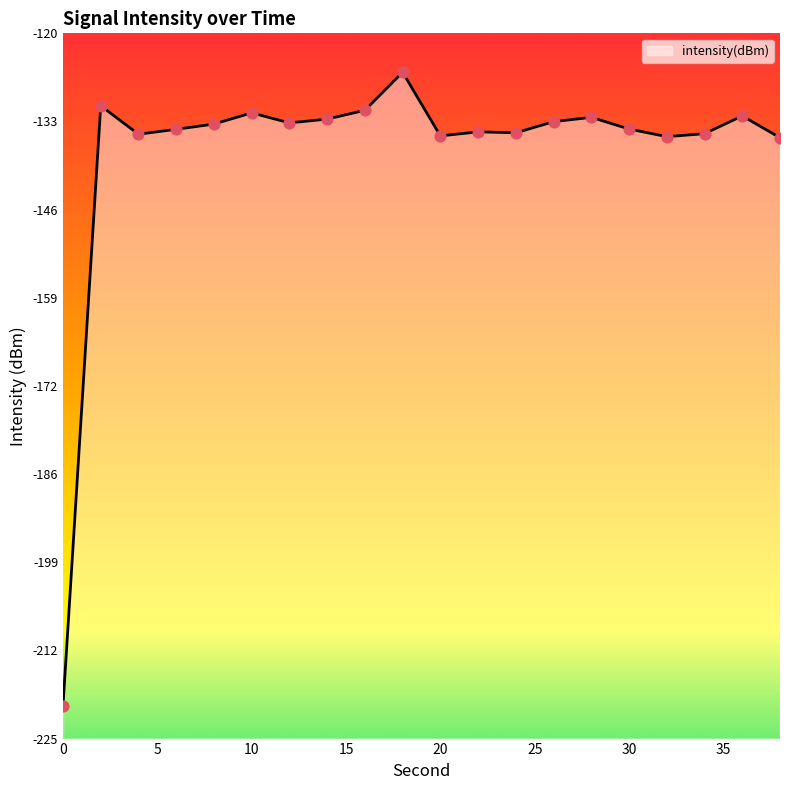

Which has a higher value, 26 or 16?

16